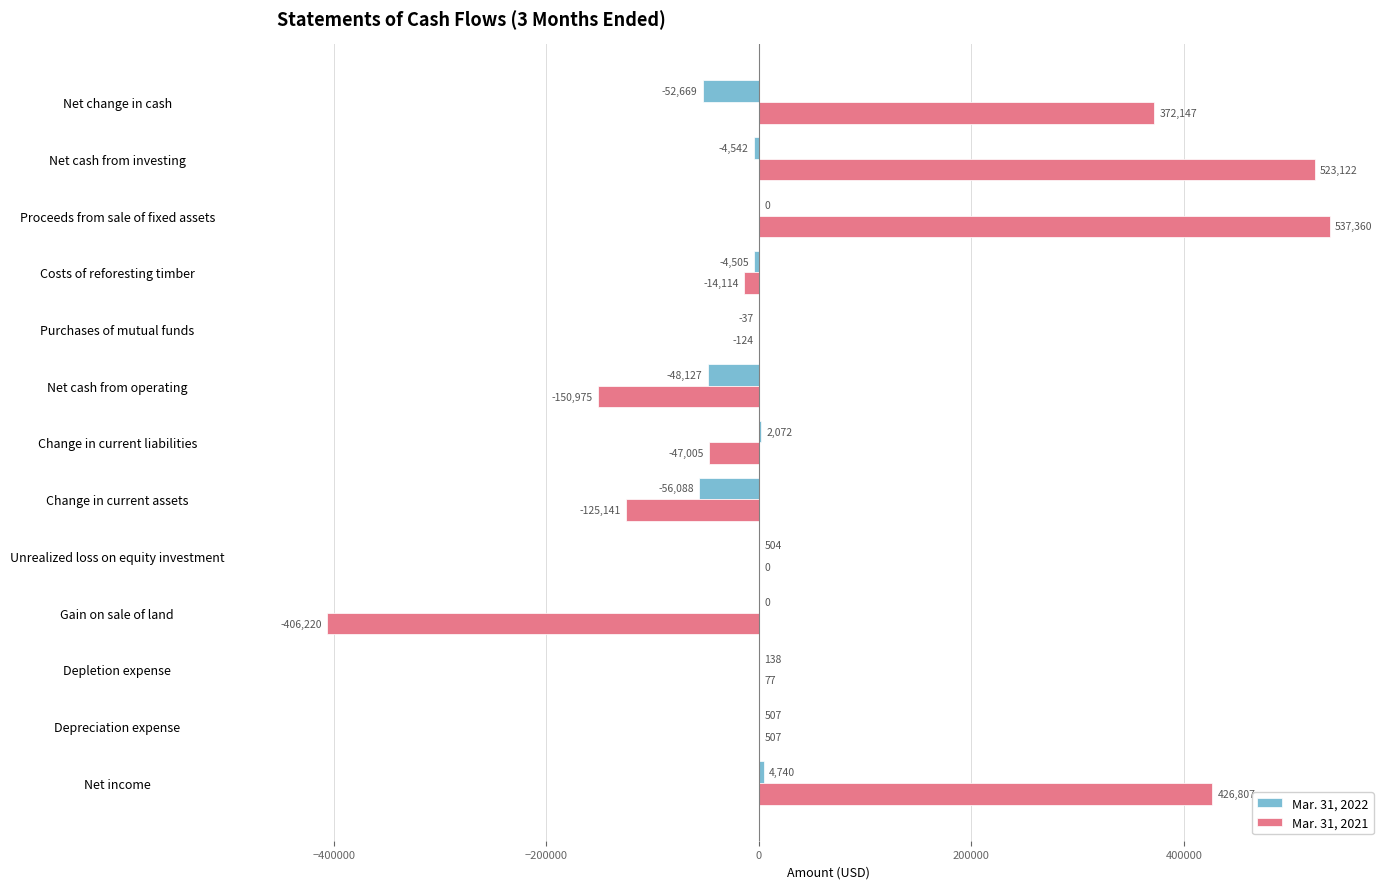

Is the value of Mar. 31, 2021 at Change in current liabilities greater than the value of Mar. 31, 2022 at Proceeds from sale of fixed assets?

No